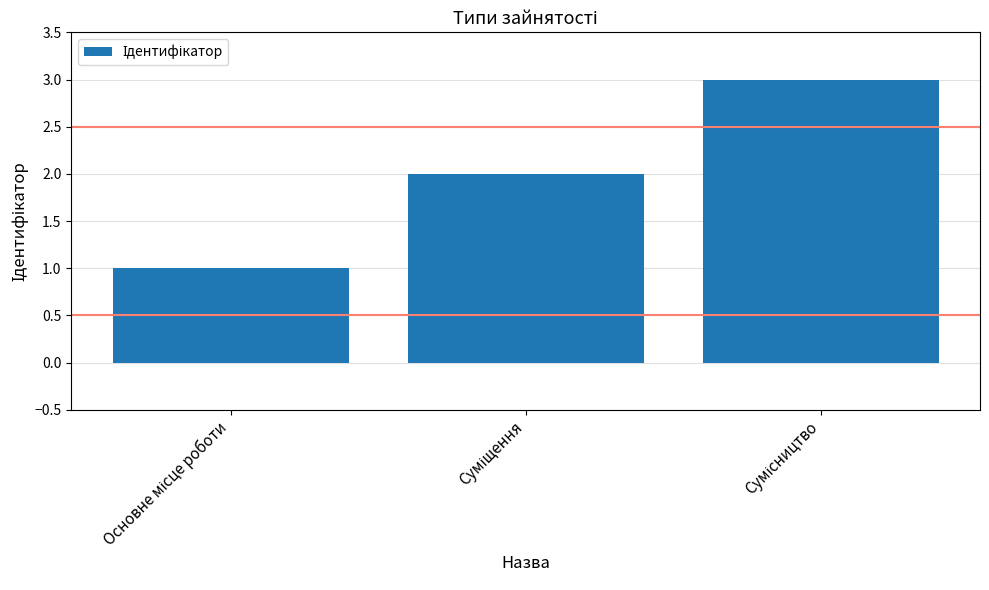

What is the average value?

2